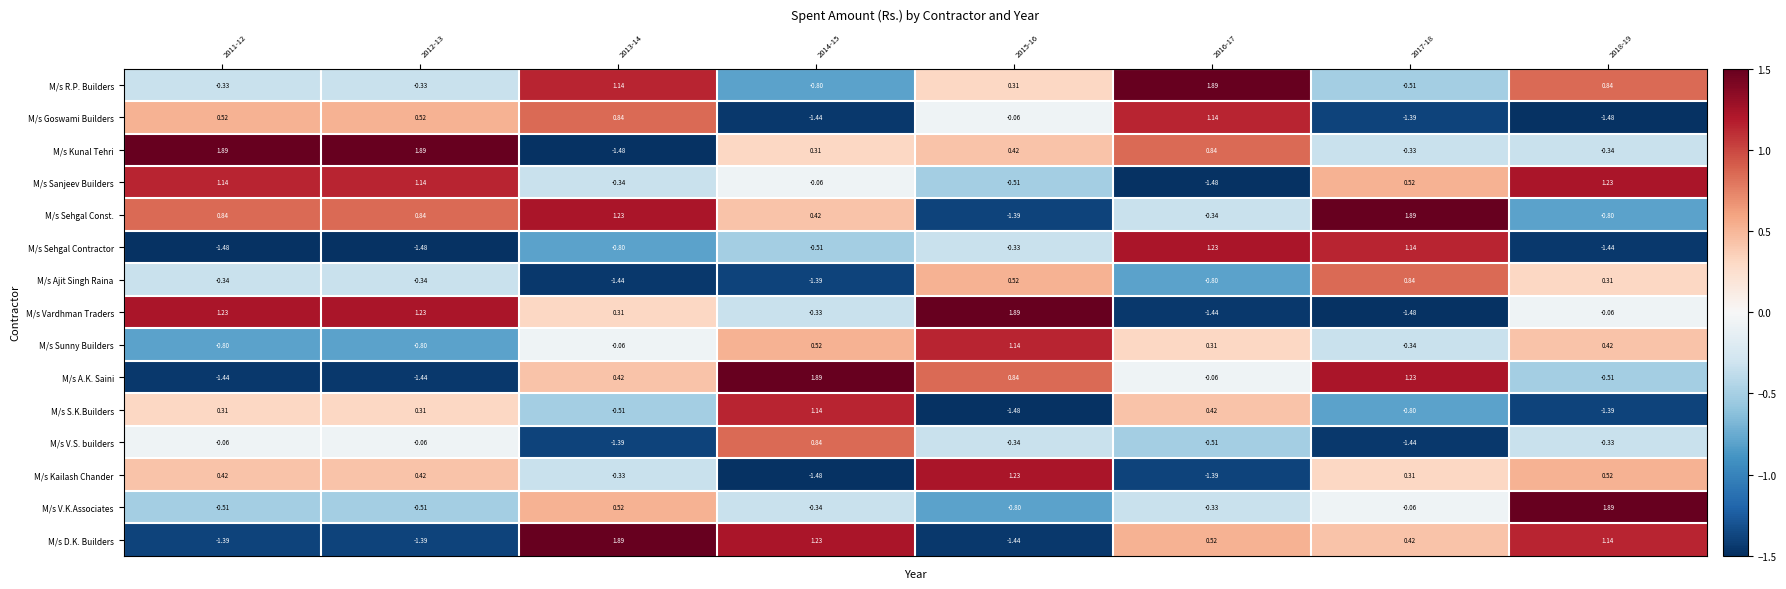

Which series has the largest total across all categories?

M/s Kunal Tehri